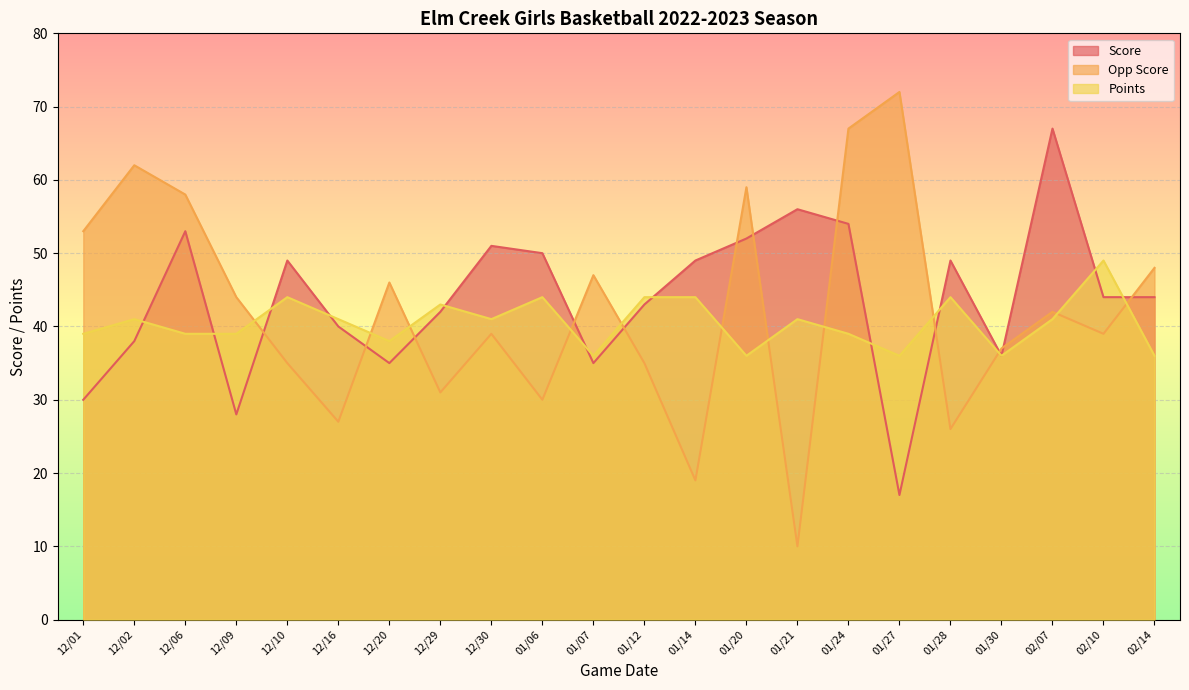

What is the difference between the Opp Score values at 12/20 and 12/30?

7